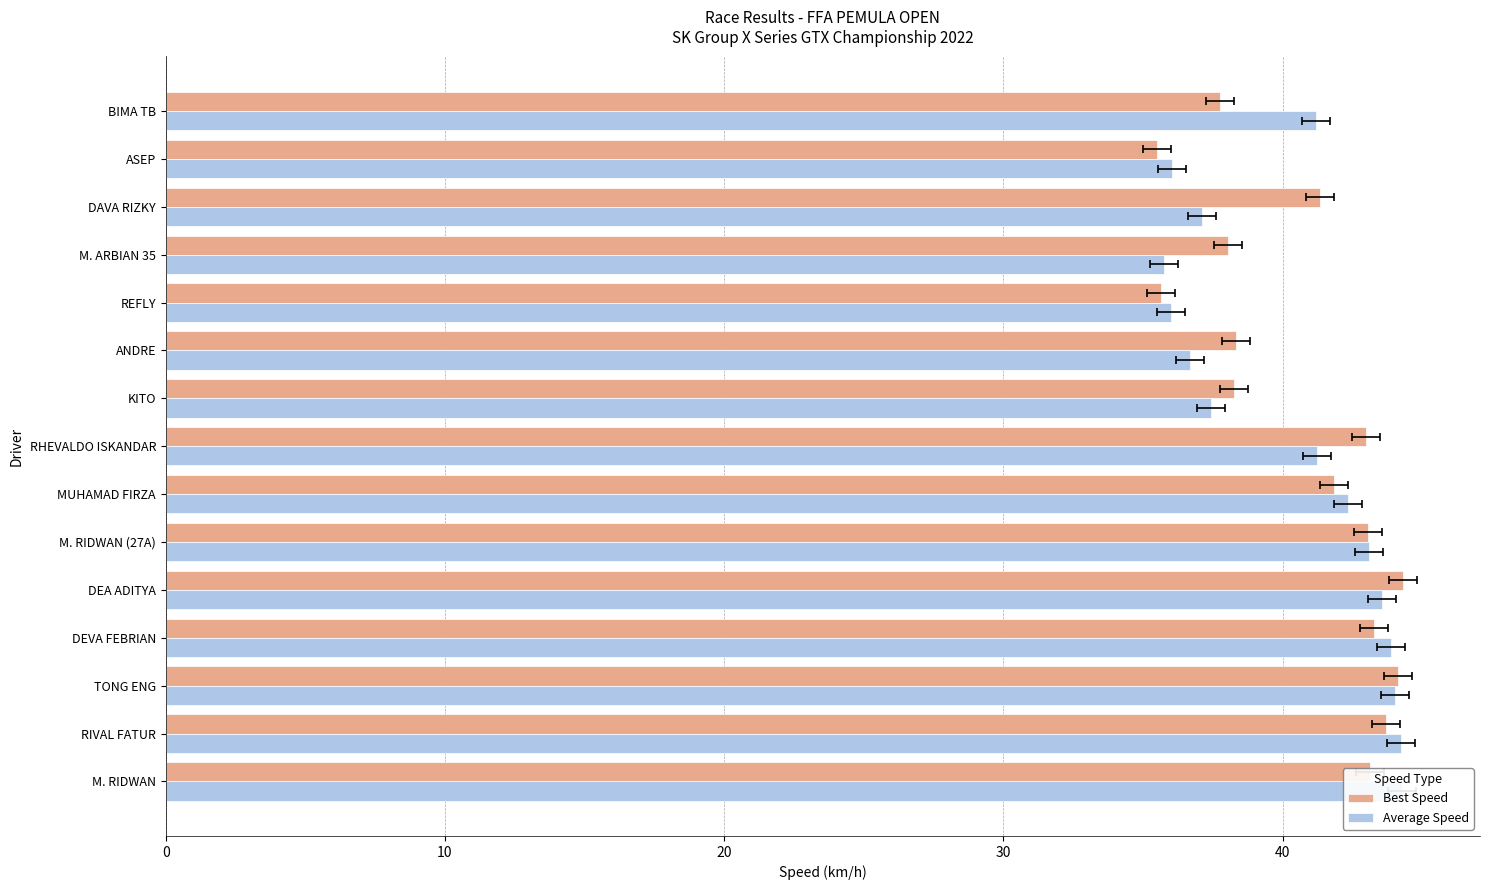

Does the chart contain any negative values?

No